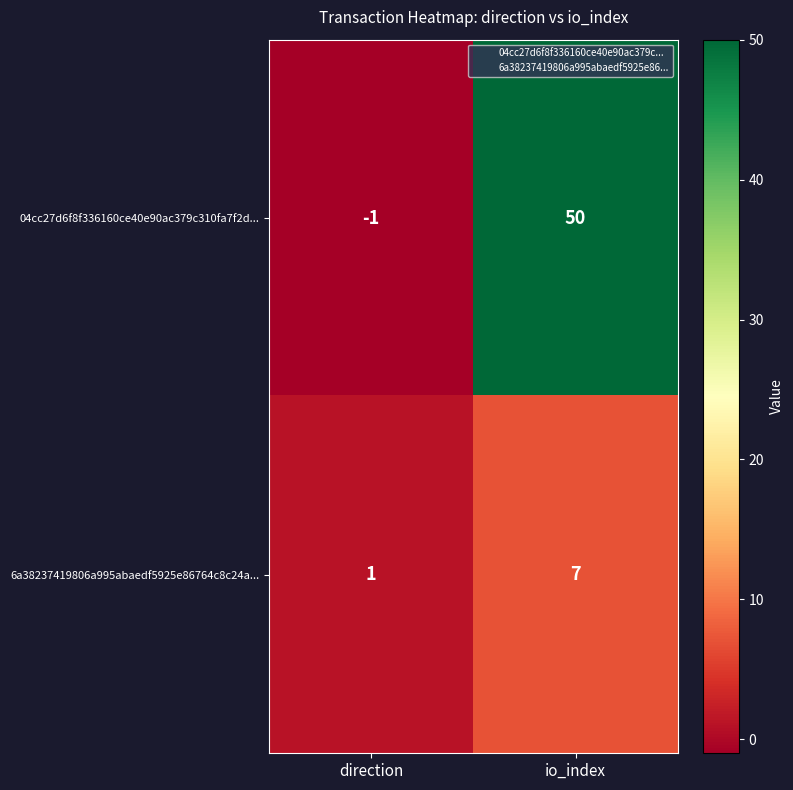

Which series has the largest range (max minus min)?

04cc27d6f8f336160ce40e90ac379c310fa7f2d...